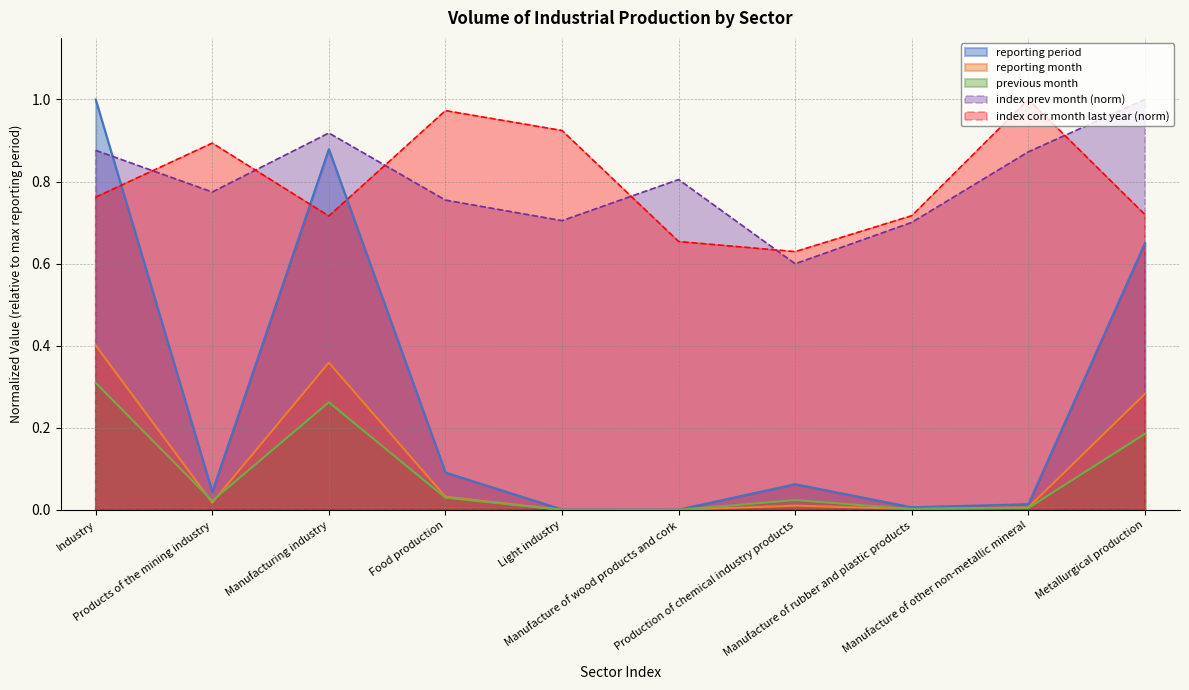

What are all the series names shown in the legend?

reporting period, reporting month, previous month, index prev month (norm), index corr month last year (norm)